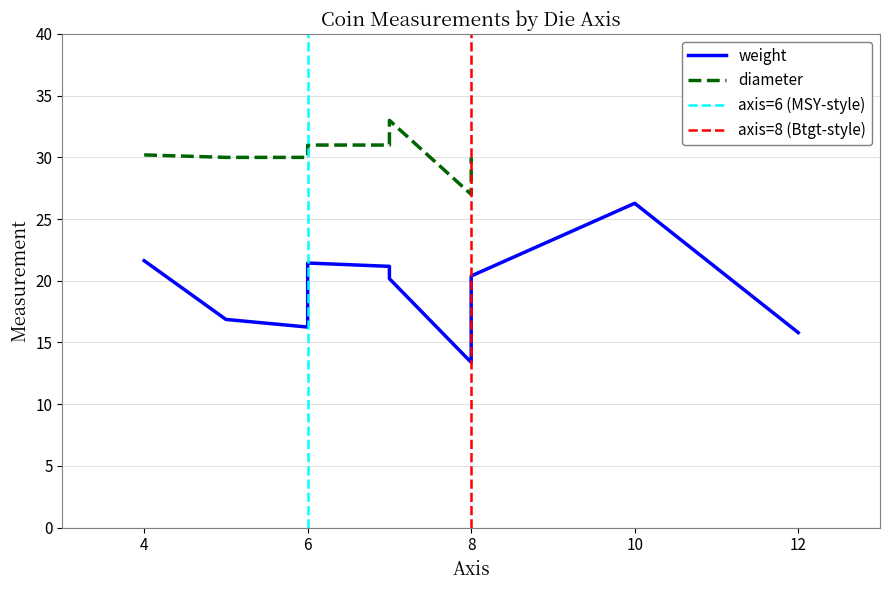

Is it true that weight equals 36.2 at 4?

False